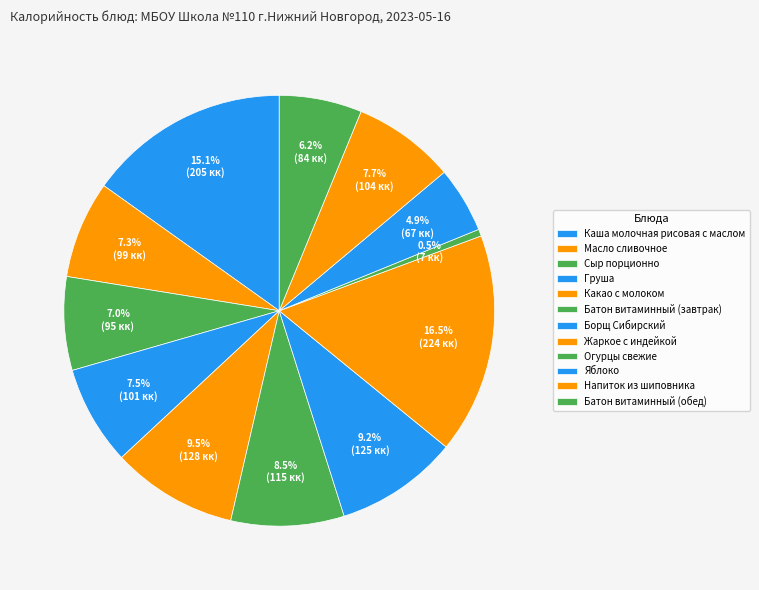

Which slice is the largest?

Жаркое с индейкой